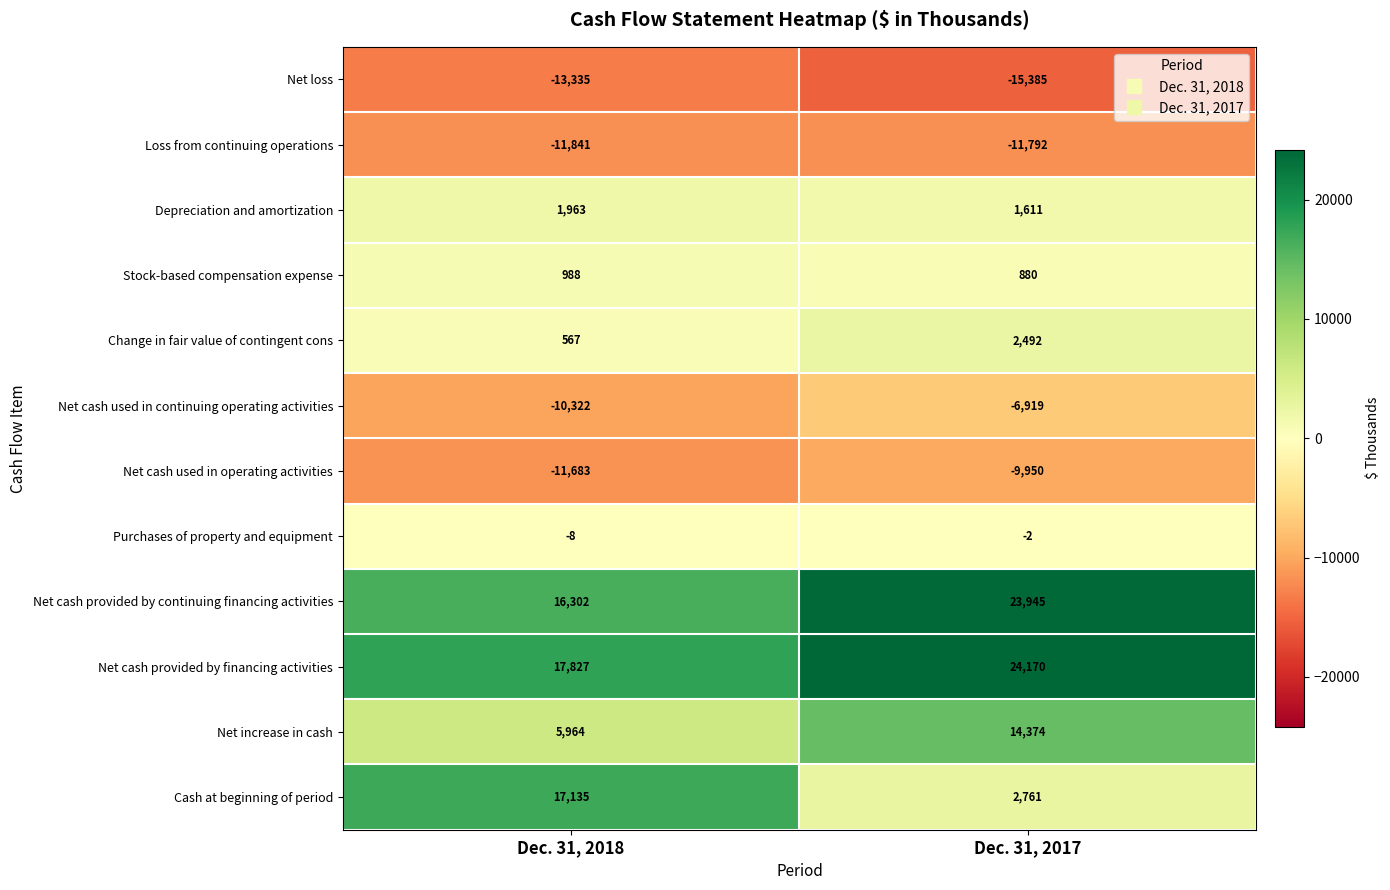

How many data points does each series have?

2